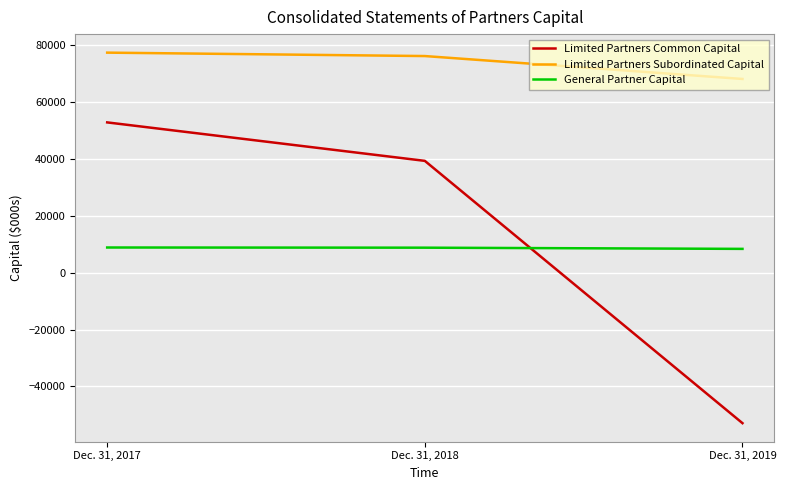

Is the value of Limited Partners Common Capital at Dec. 31, 2019 greater than the value of General Partner Capital at Dec. 31, 2019?

No